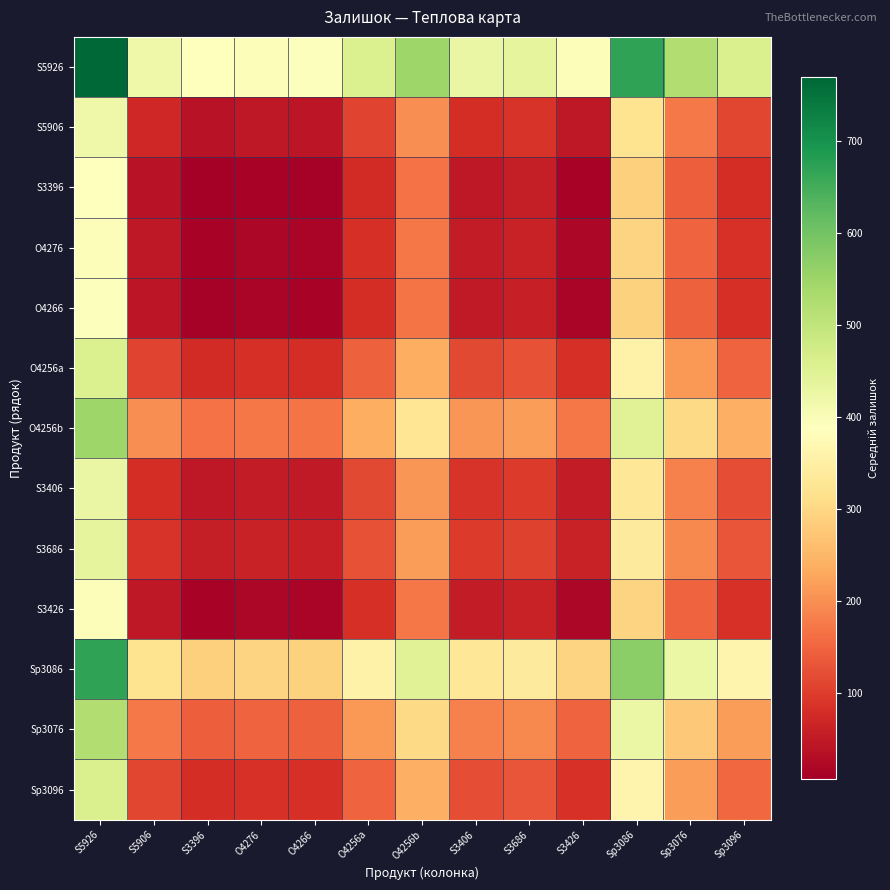

How many distinct data groups are displayed?

13